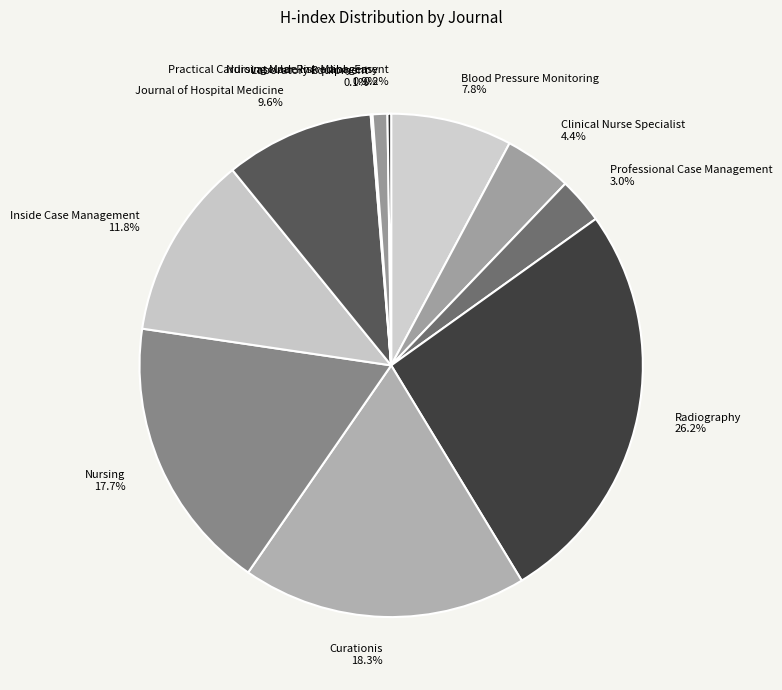

Combined, what portion of the pie is Nursing and Inside Case Management?

29.5%